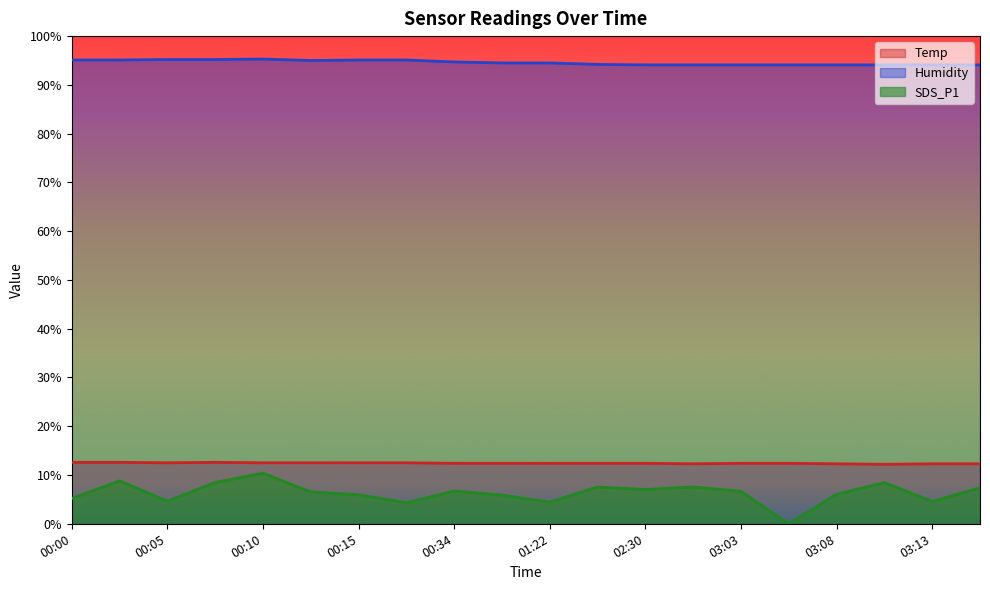

How many categories are shown in the chart?

20